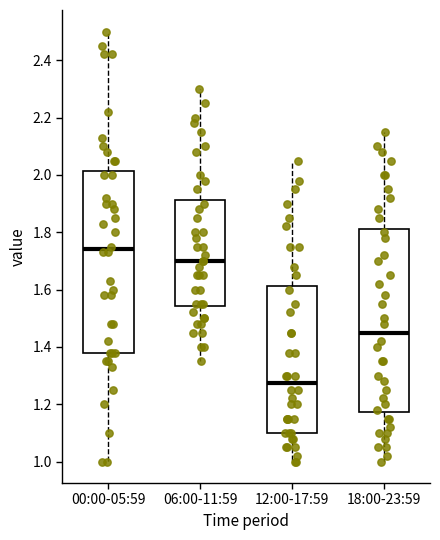

Reading left to right, transcribe this box plot: for each box, give where its median line is, the range the box spans, and where its two whiskers end, as read against the y-axis. The values are not printed on the chart, so give them approximately, as read against the axis.

00:00-05:59: median 1.74, box 1.38 to 2.02, whiskers 1.00 to 2.50
06:00-11:59: median 1.70, box 1.54 to 1.92, whiskers 1.36 to 2.30
12:00-17:59: median 1.28, box 1.10 to 1.62, whiskers 1.00 to 2.06
18:00-23:59: median 1.46, box 1.18 to 1.82, whiskers 1.00 to 2.16